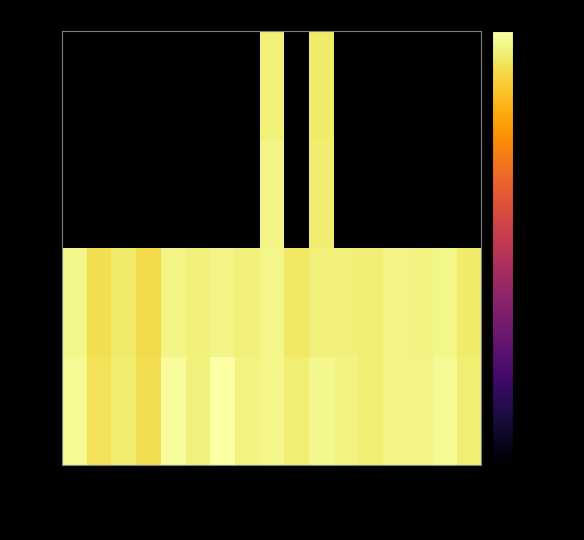

The value of 第1名 at 2800110002 is -6.9. True or false?

False